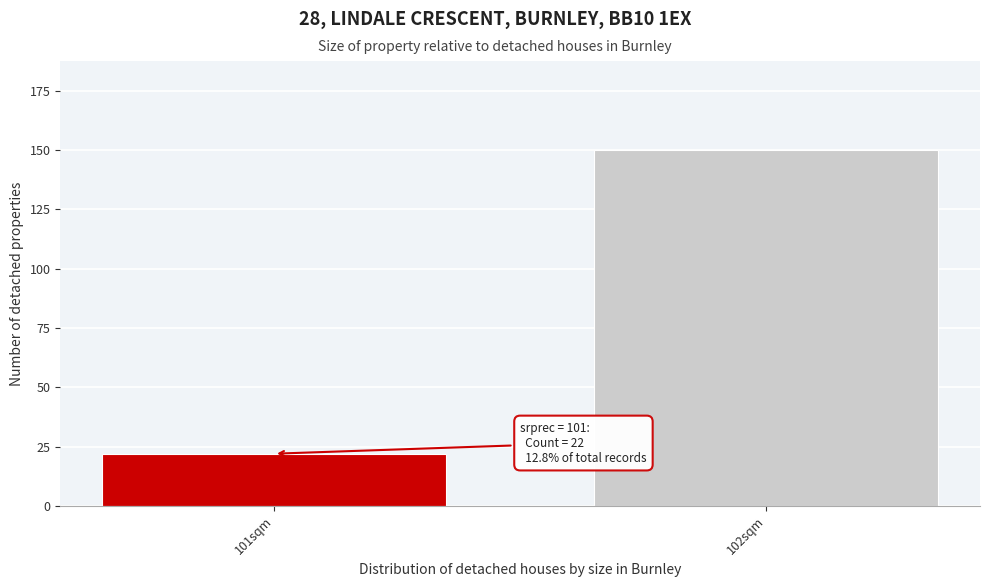

Reading left to right, transcribe all the data shown in this chart.

22	150